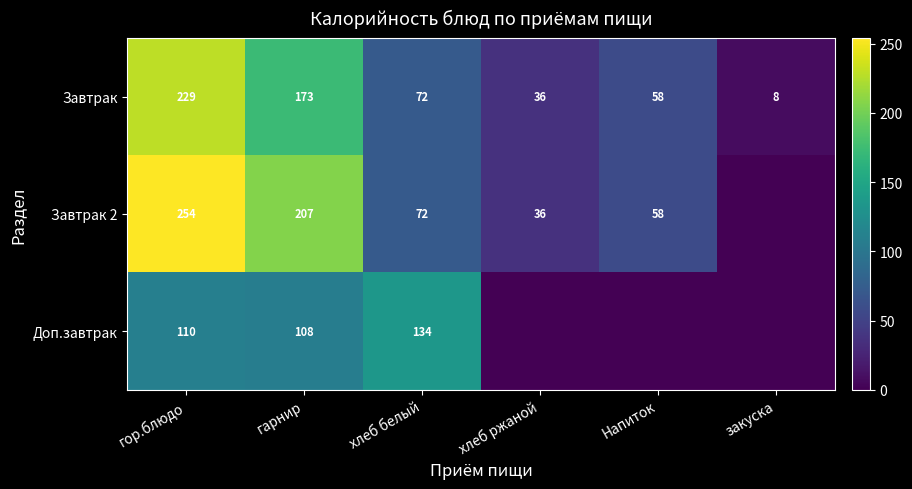

At гор.блюдо, list the series in order from largest to smallest.

Завтрак 2, Завтрак, Доп.завтрак